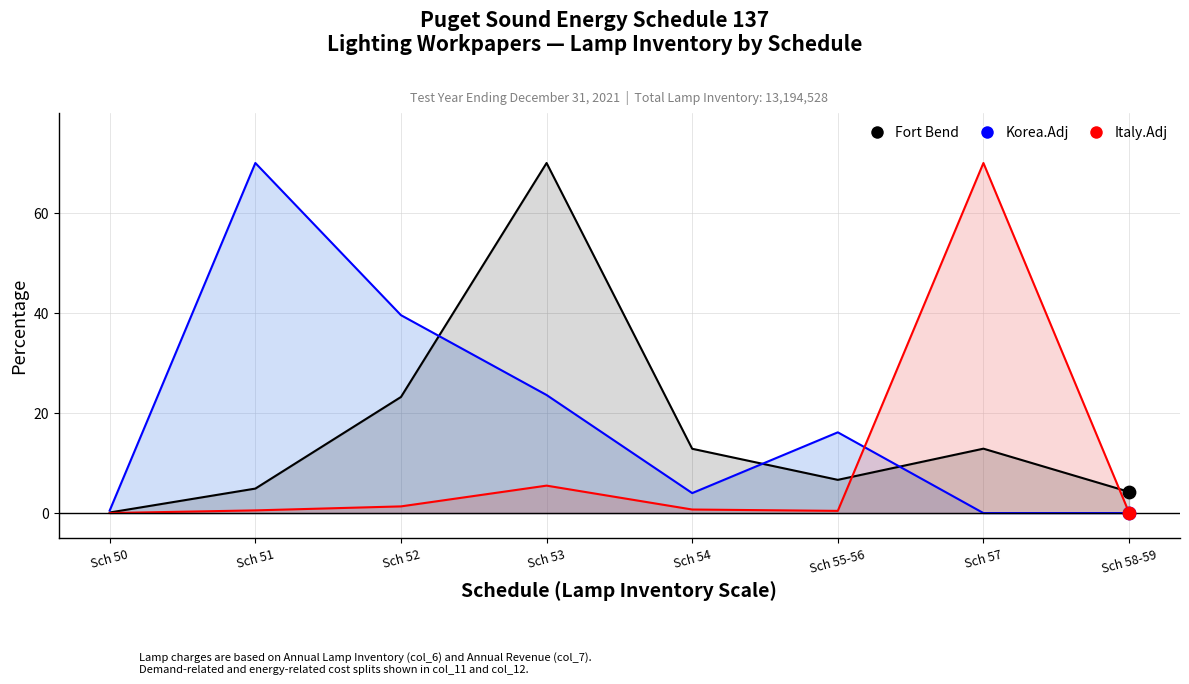

Which series reaches the minimum Y coordinate?

Korea.Adj